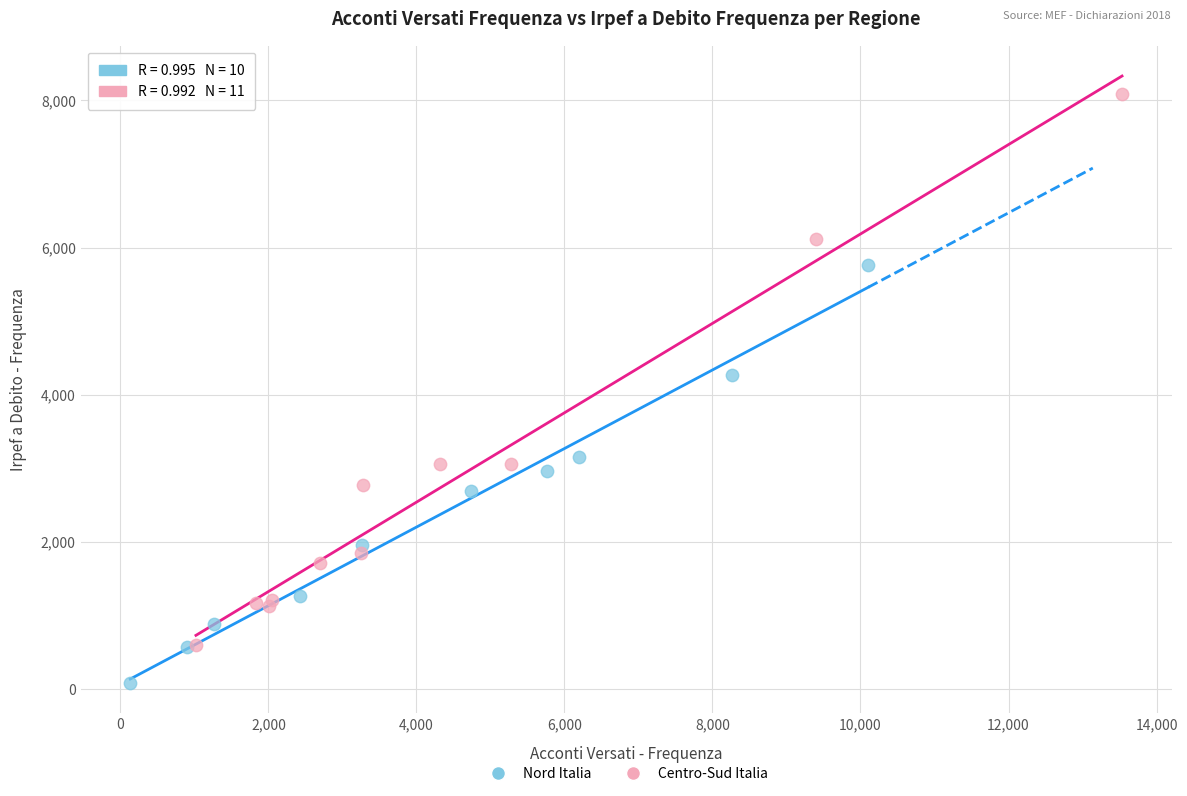

Which series reaches the maximum Y coordinate?

Centro-Sud Italia